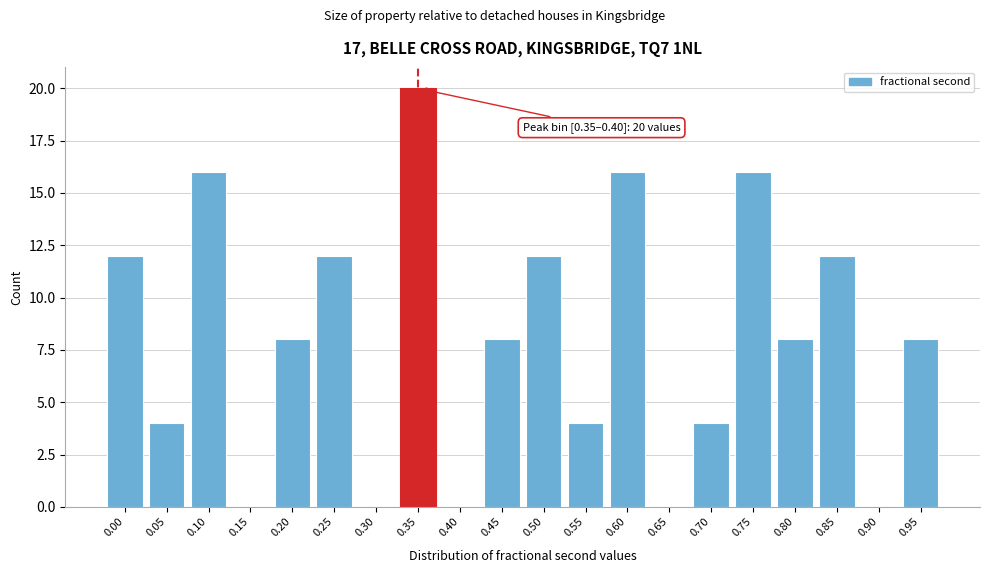

Reading left to right, what are all the values shown in this chart?

0.00=12	0.05=4	0.10=16	0.15=0	0.20=8	0.25=12	0.30=0	0.35=20	0.40=0	0.45=8	0.50=12	0.55=4	0.60=16	0.65=0	0.70=4	0.75=16	0.80=8	0.85=12	0.90=0	0.95=8